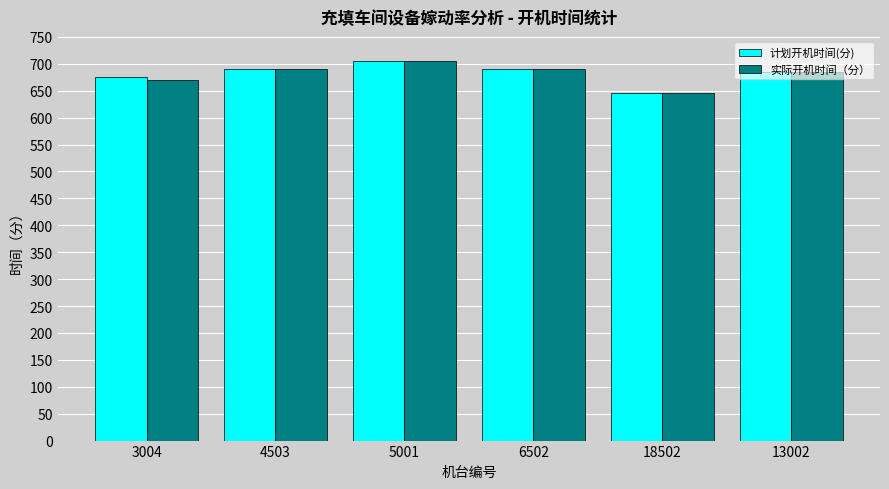

What is the maximum value for 实际开机时间（分）?

705